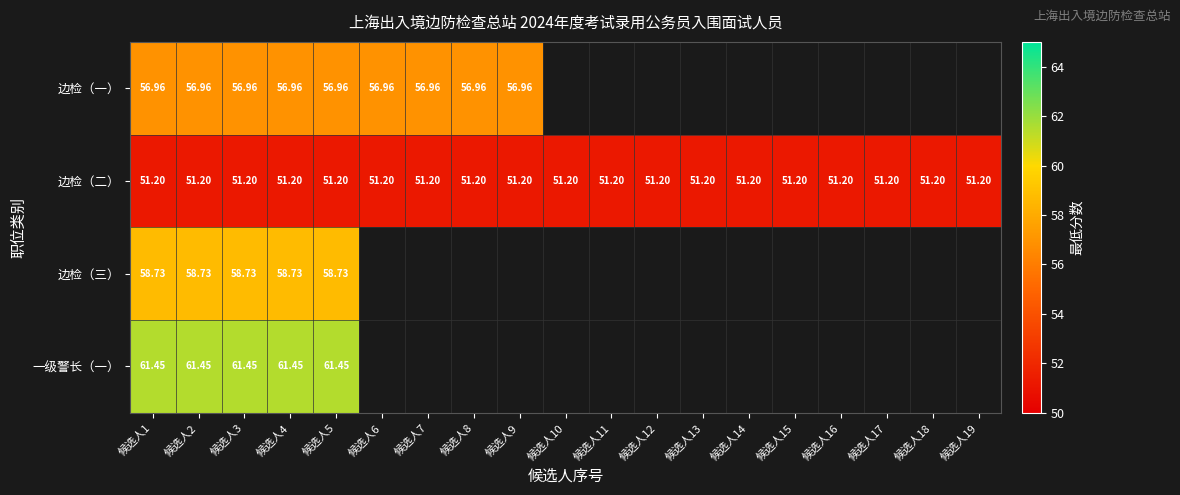

What is the maximum value for 边检（一）?

57.0